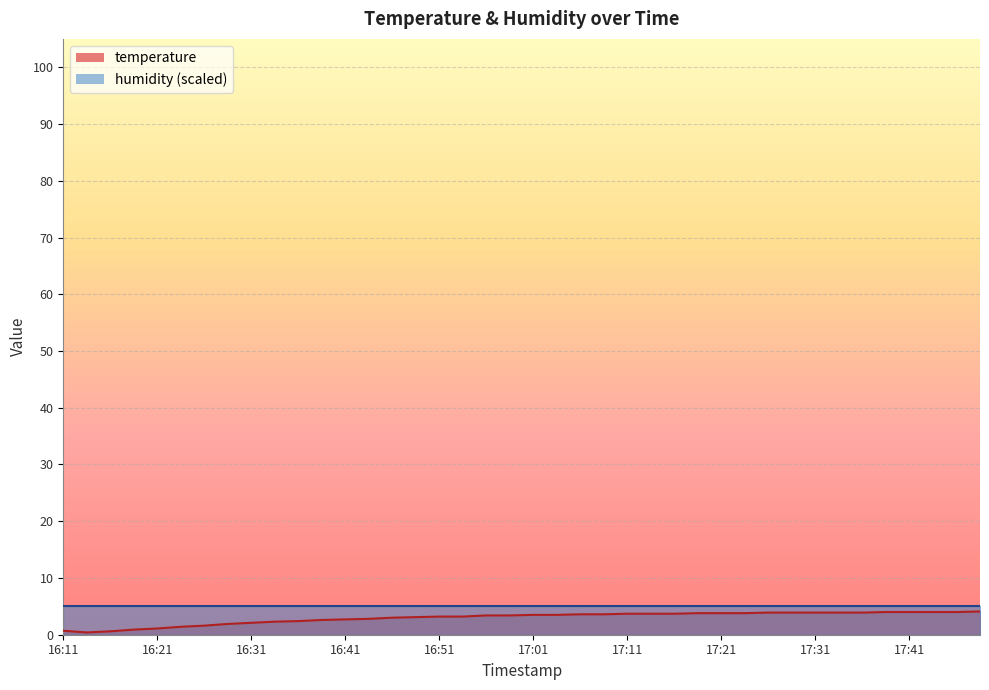

At which label does the data first exceed 3?

16:48